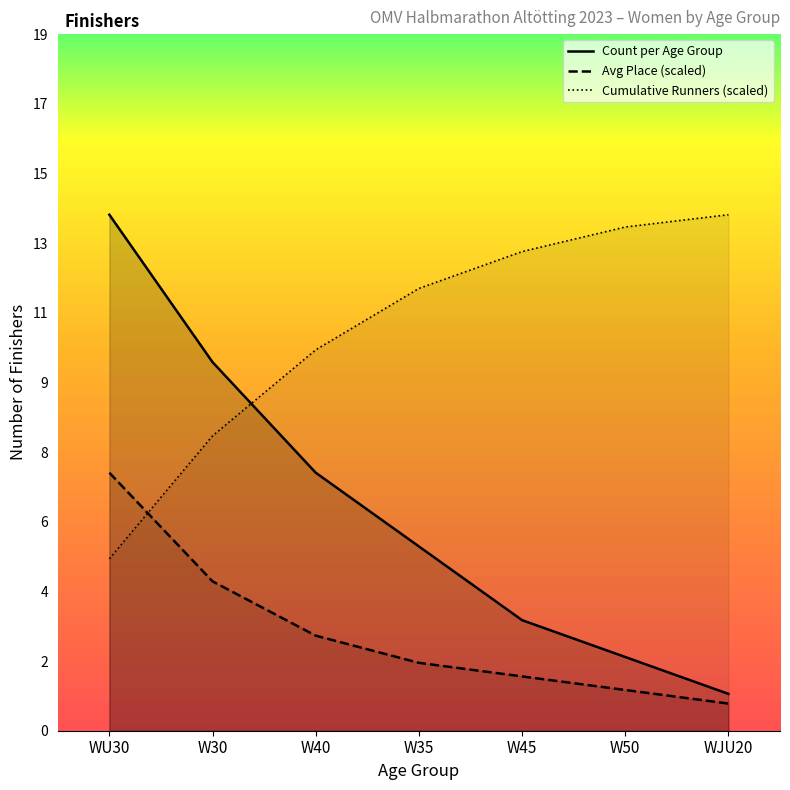

What is the value of the Cumulative Runners point at the 1st from the left?

4.7